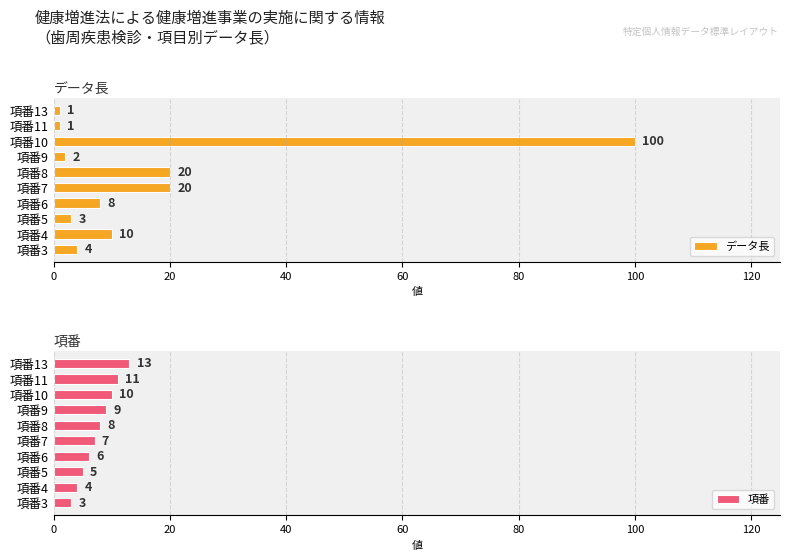

Is it true that データ長 equals 27 at 項番8?

False